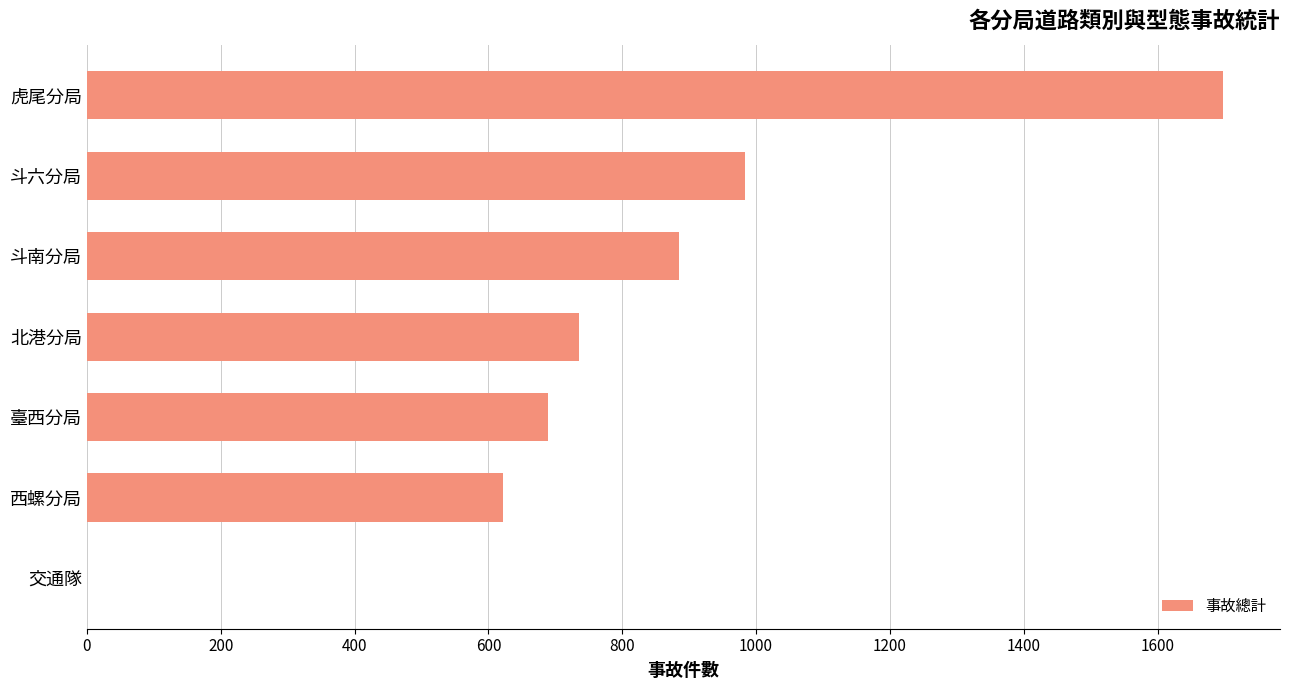

What is the sum of the values at 西螺分局 and 虎尾分局?

2320